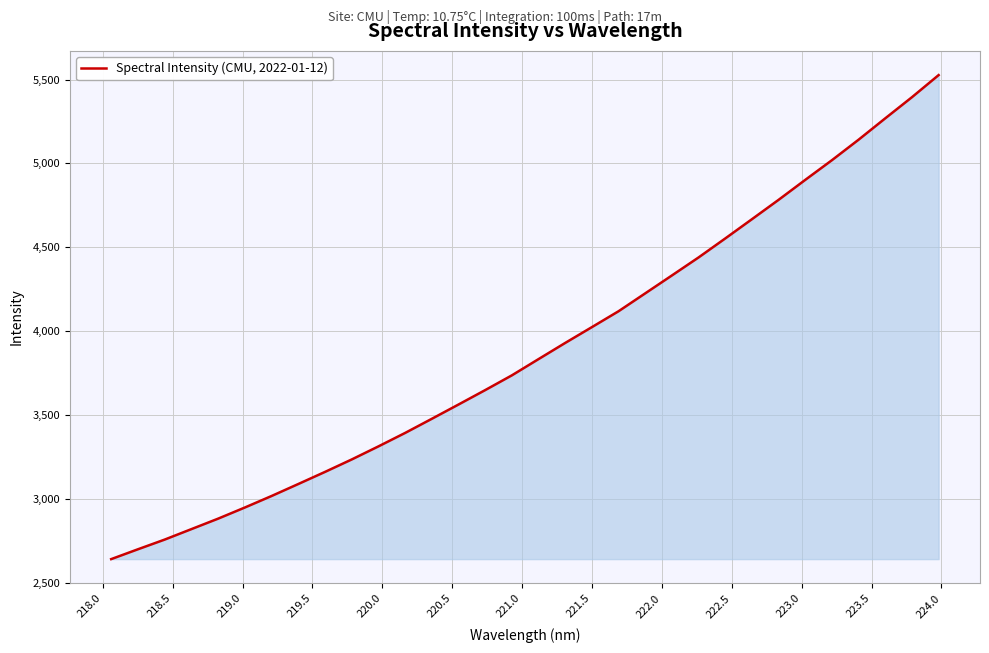

What is the minimum value shown in the chart?

2640.2